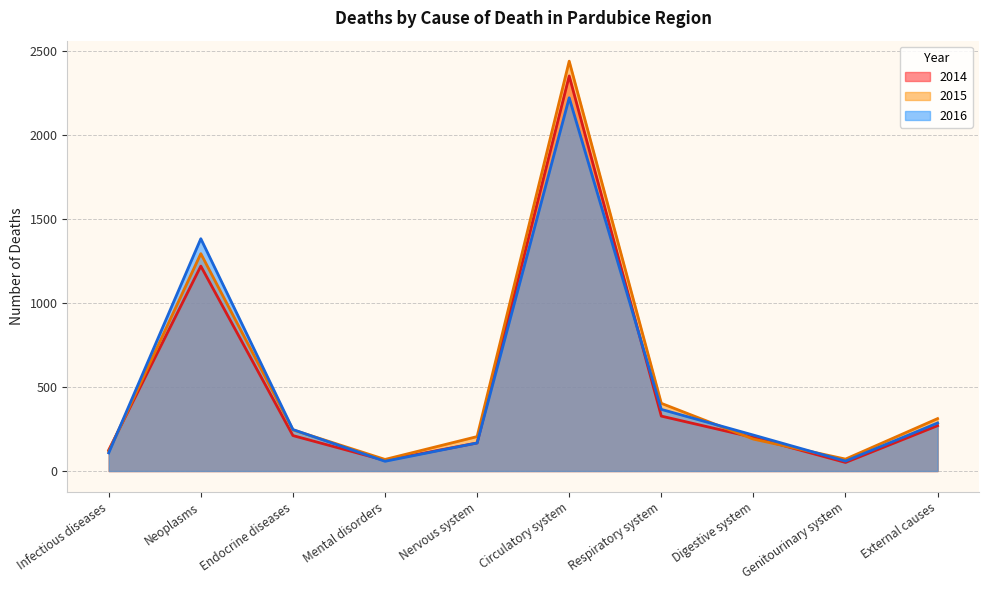

At which category does 2015 reach its first local peak?

Neoplasms